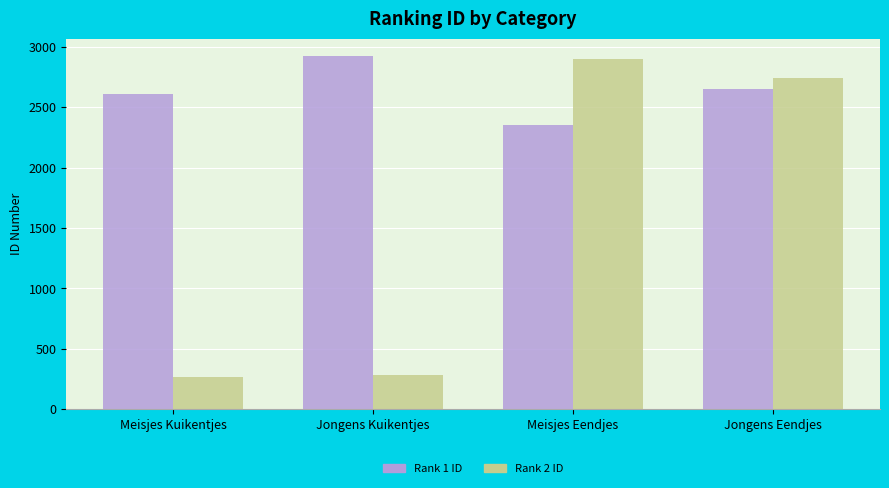

Reading left to right, what are all the values shown in this chart?

Rank 1 ID: Meisjes Kuikentjes=2610	Jongens Kuikentjes=2921	Meisjes Eendjes=2348	Jongens Eendjes=2653
Rank 2 ID: Meisjes Kuikentjes=267	Jongens Kuikentjes=280	Meisjes Eendjes=2898	Jongens Eendjes=2737